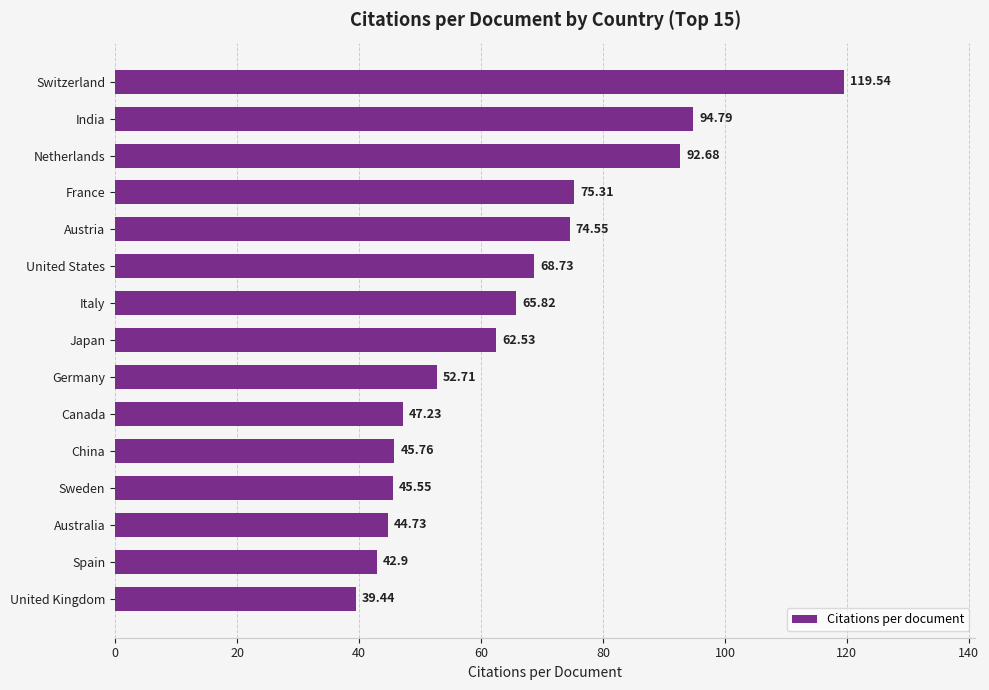

Rank the categories by value from lowest to highest.

United Kingdom, Spain, Australia, Sweden, China, Canada, Germany, Japan, Italy, United States, Austria, France, Netherlands, India, Switzerland